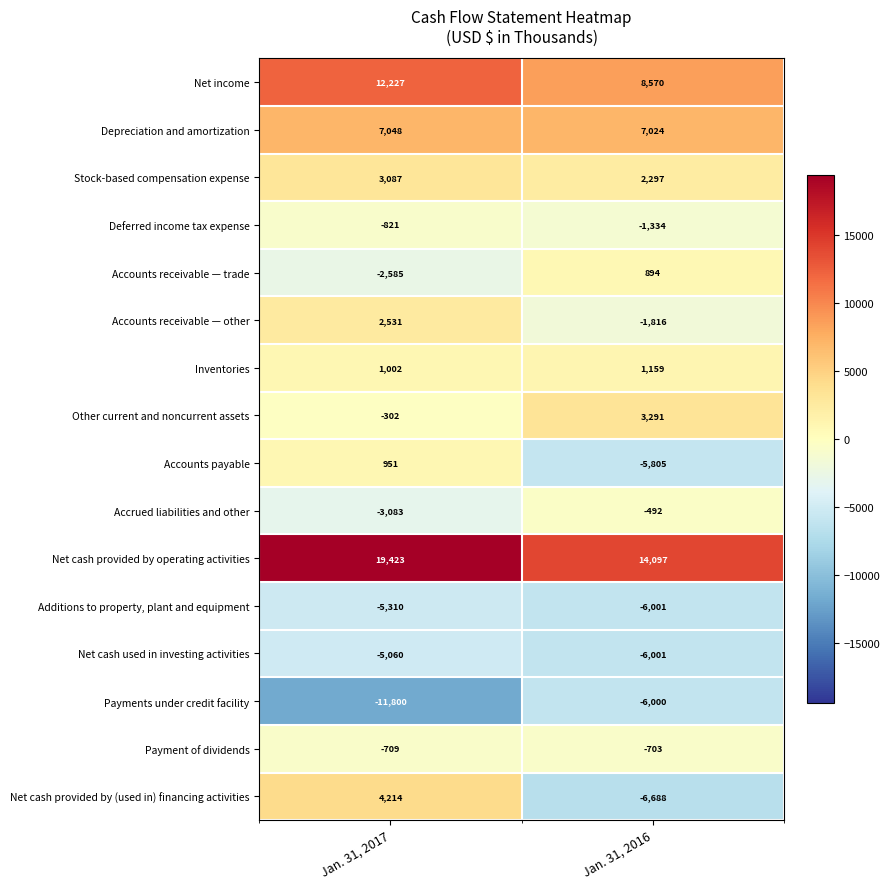

Between Jan. 31, 2017 and Jan. 31, 2016, which series saw the biggest shift?

Net cash provided by (used in) financing activities